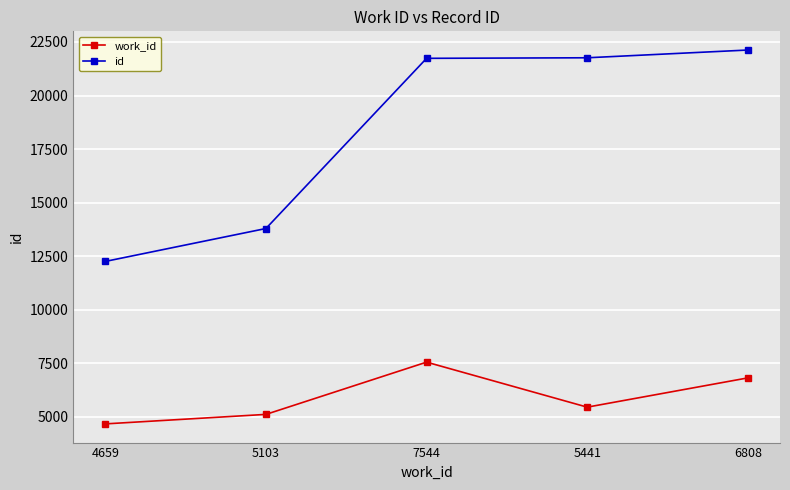

What is the highest value of the id series?

22125